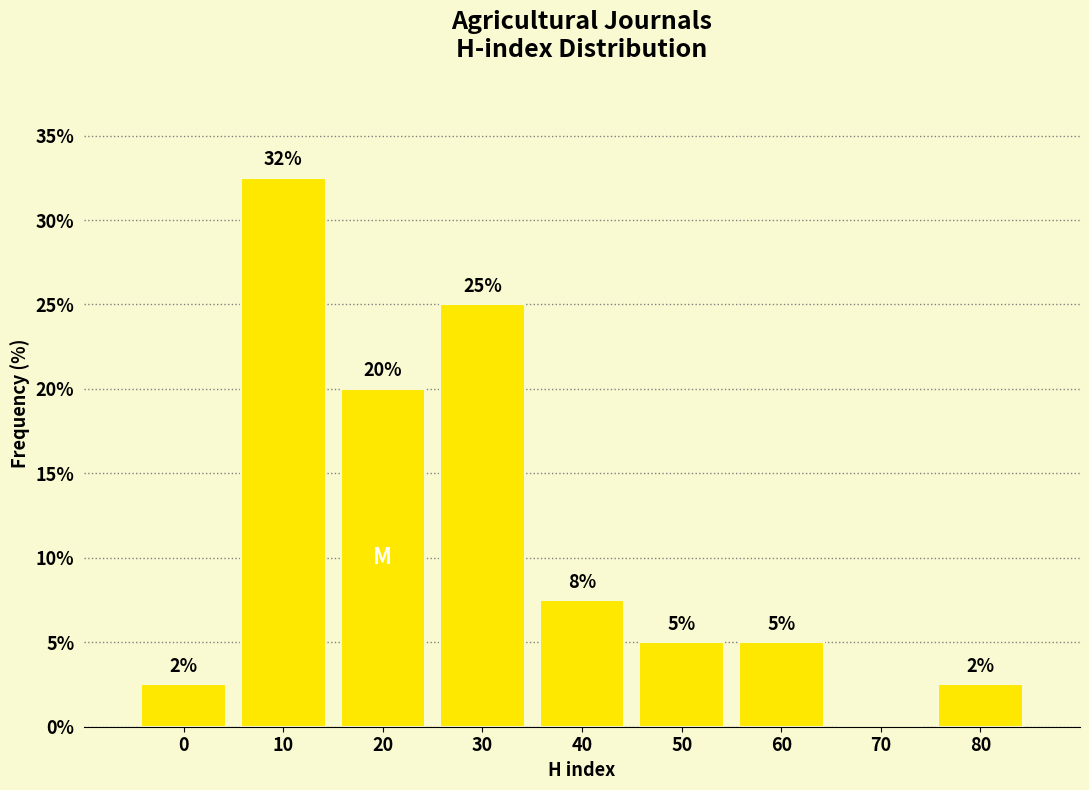

Between 60 and 40, which is larger?

40